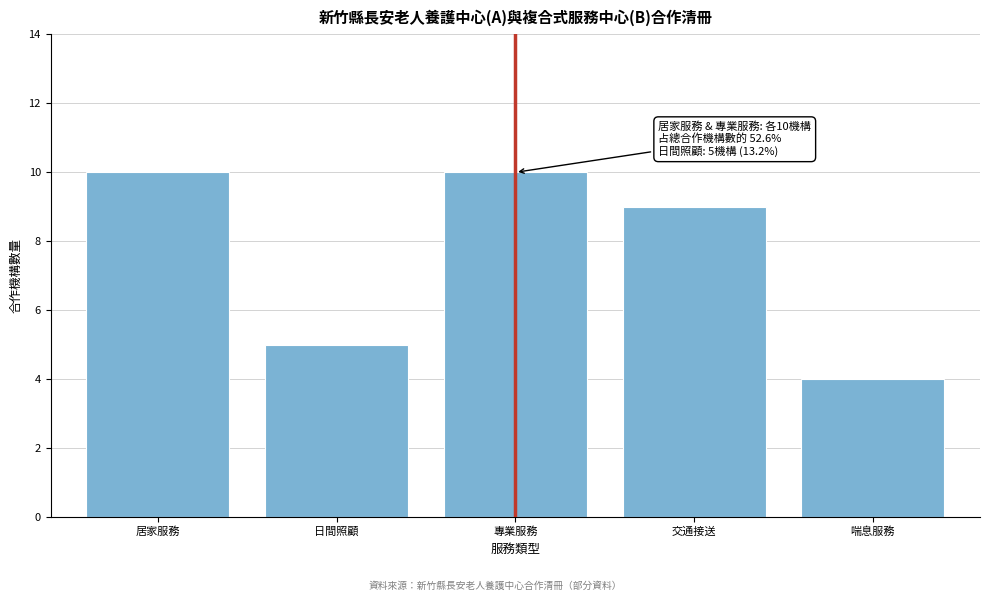

Reading left to right, extract all data points from this chart.

10	5	10	9	4